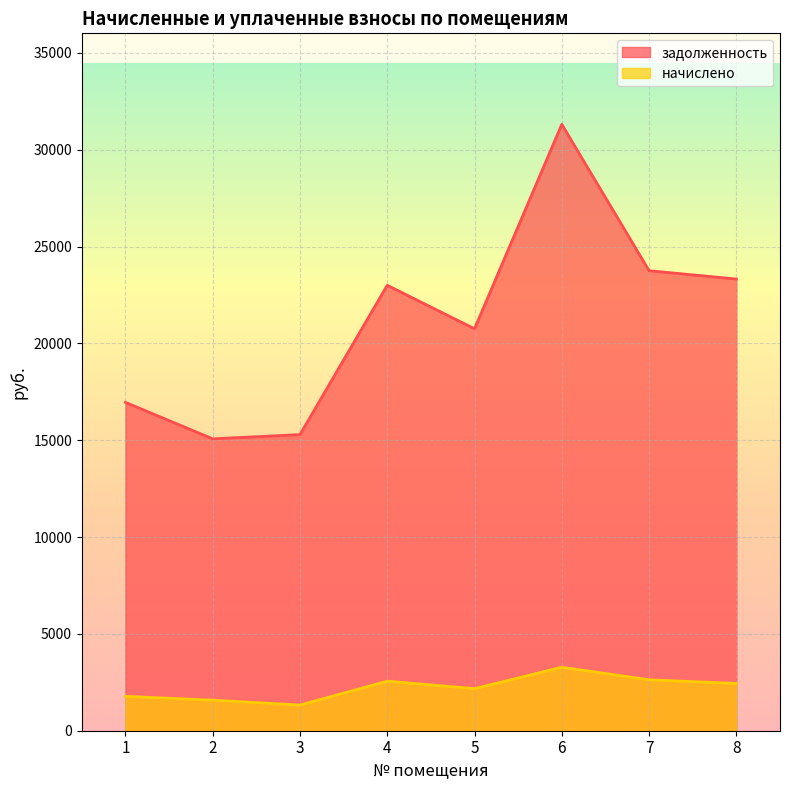

True or false: задолженность and начислено cross at least once.

False